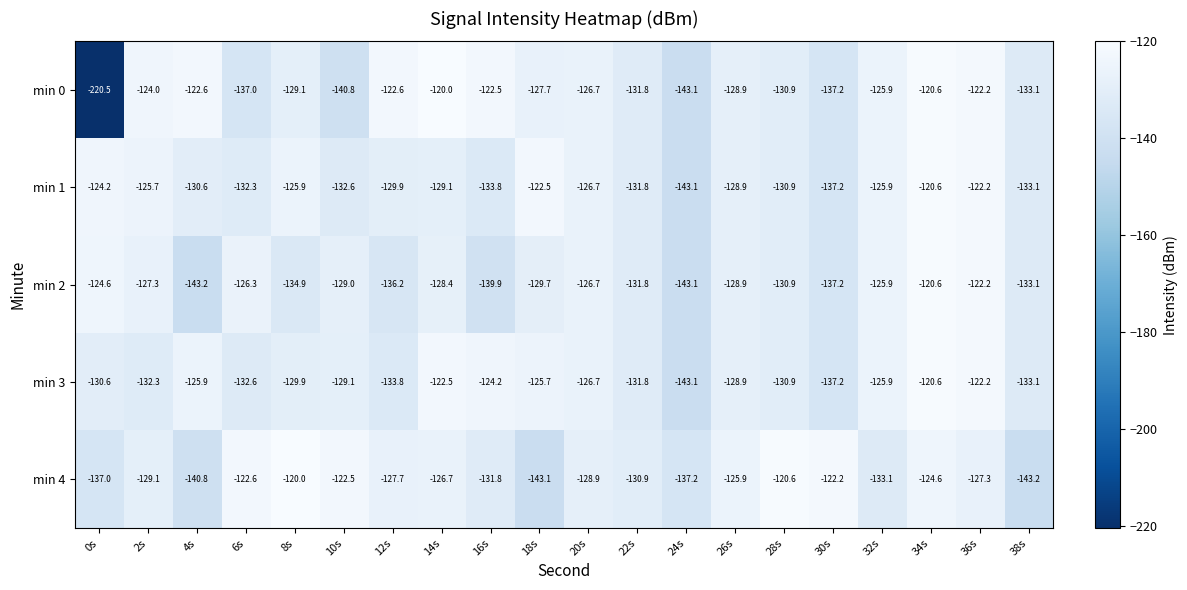

Is the value of min 1 at 14s greater than the value of min 3 at 32s?

No